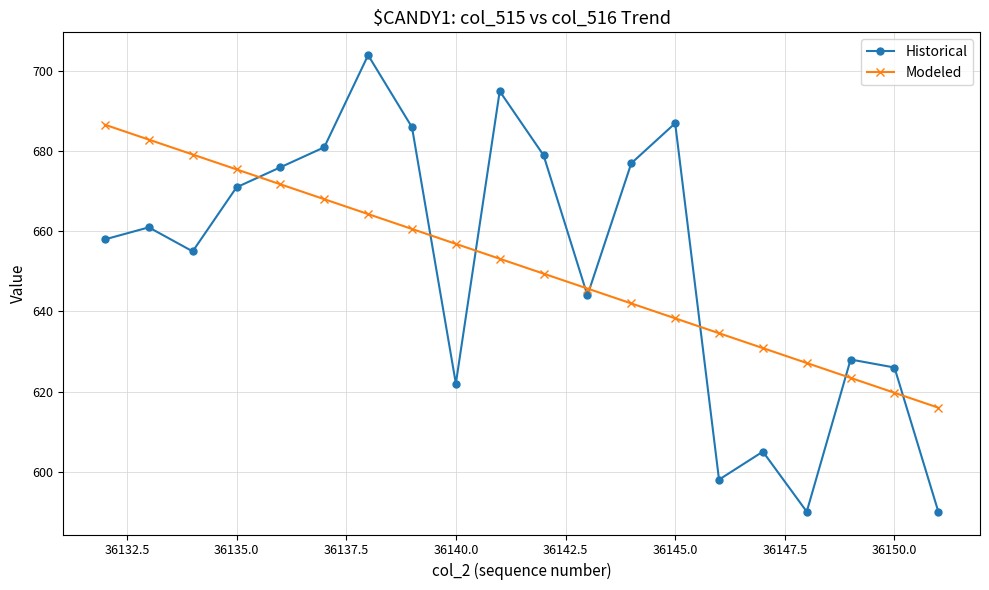

What is the smallest value displayed?

590.0